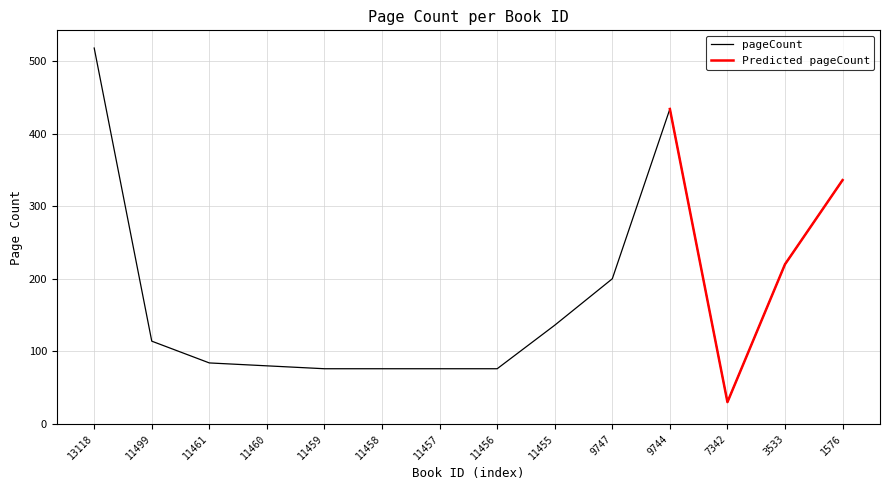

True or false: the data has more than 0 interior local peaks.

True